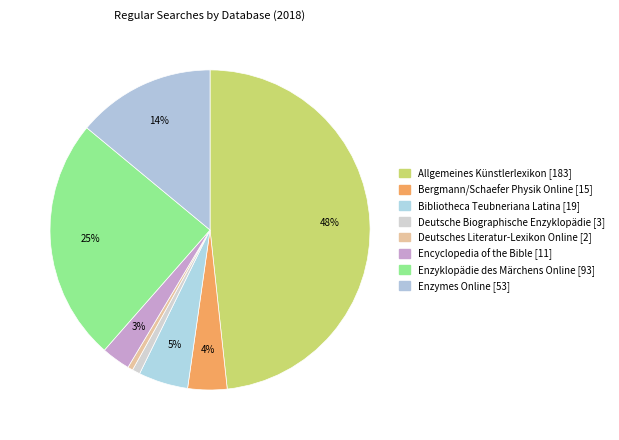

To the nearest percent, what is the combined percentage of Deutsche Biographische Enzyklopädie and Enzyklopädie des Märchens Online?

25%